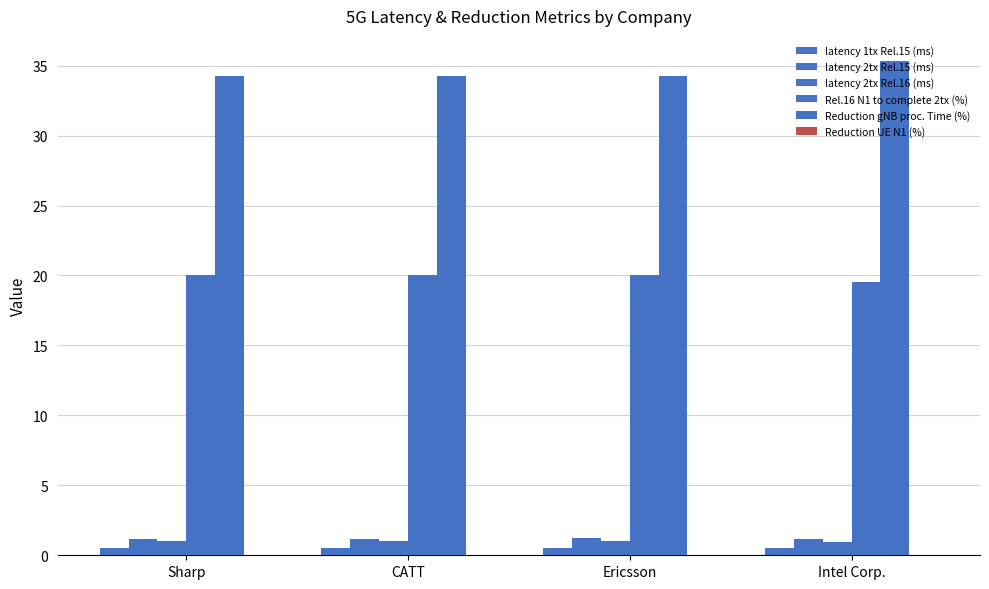

Rank the series by their maximum value, from lowest to highest.

Reduction UE N1 (%), latency 1tx Rel.15 (ms), latency 2tx Rel.16 (ms), latency 2tx Rel.15 (ms), Rel.16 N1 to complete 2tx (%), Reduction gNB proc. Time (%)